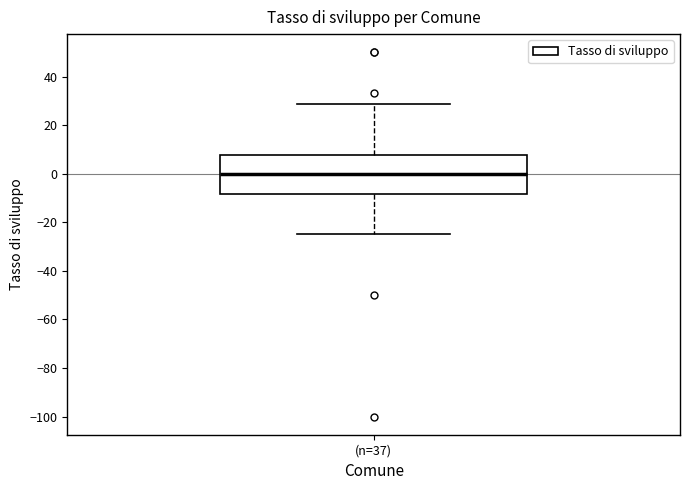

Transcribe this box plot: give where the median line is, the range the box spans, and where the two whiskers end, as read against the y-axis. The values are not printed on the chart, so give them approximately, as read against the axis.

median 0, box -8 to 8, whiskers -24 to 28